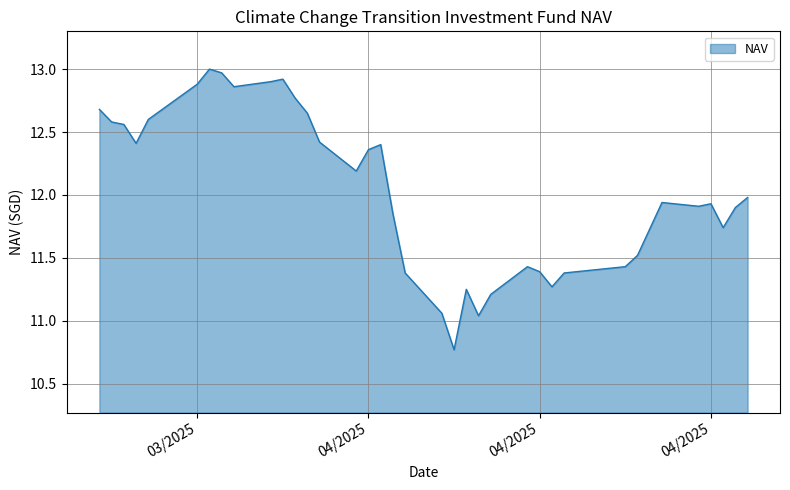

What is the difference between the maximum and minimum values?

2.2